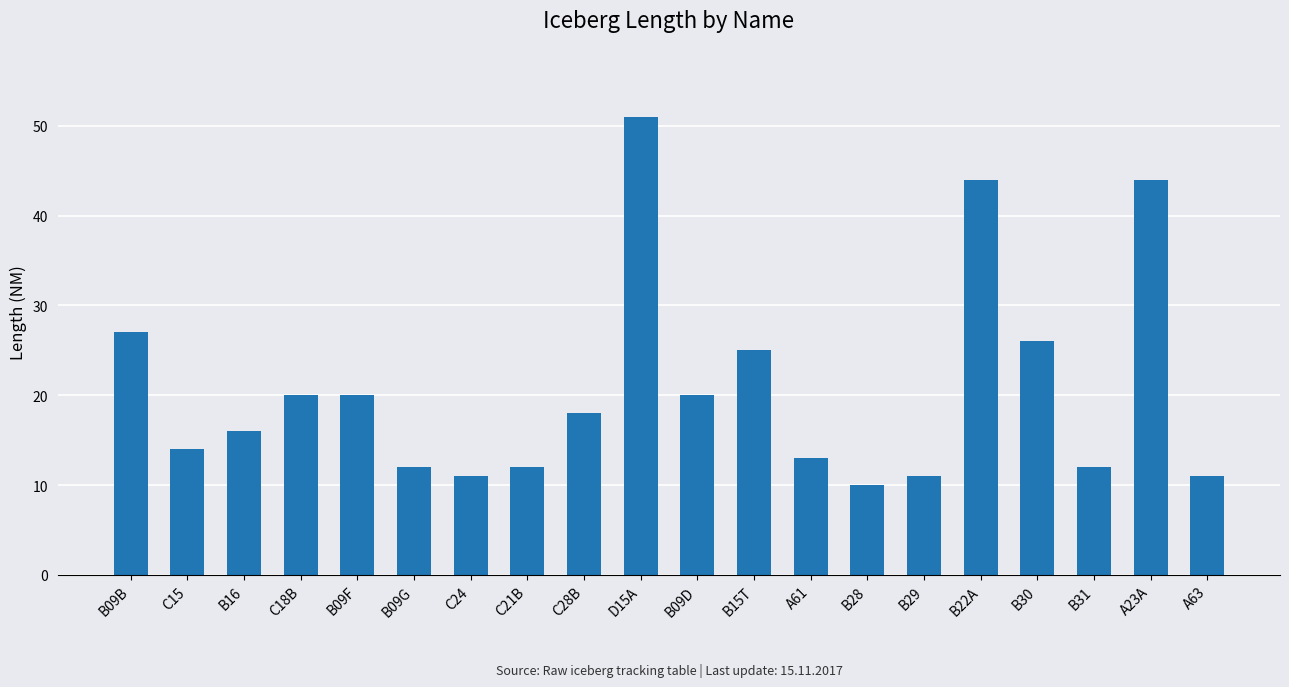

What is the label of the 3rd bar from the left?

B16